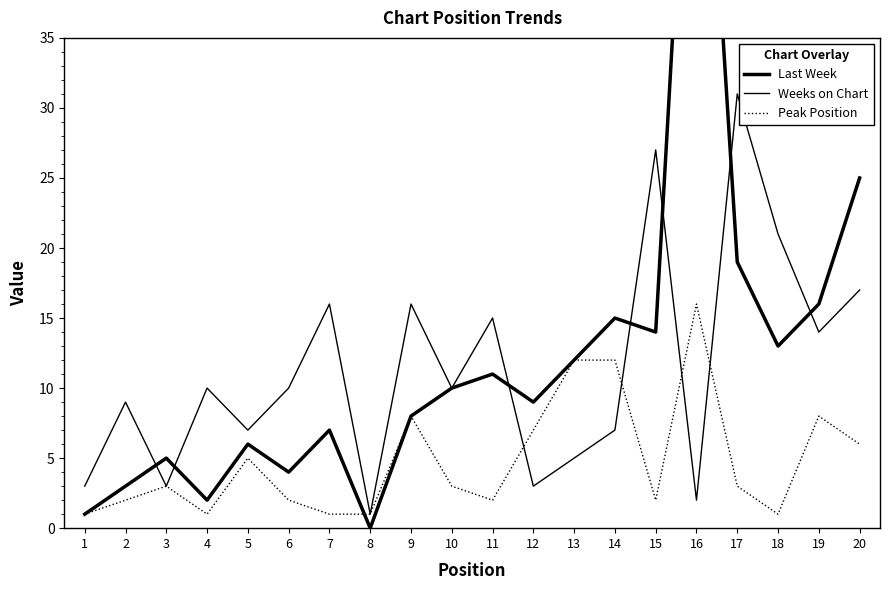

True or false: Last Week has more than 0 points higher than both neighbors.

True